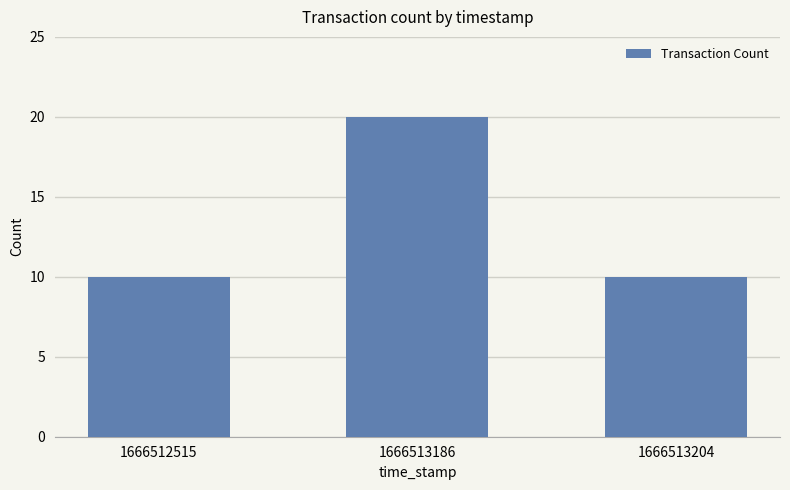

Which has a higher value, 1666512515 or 1666513186?

1666513186